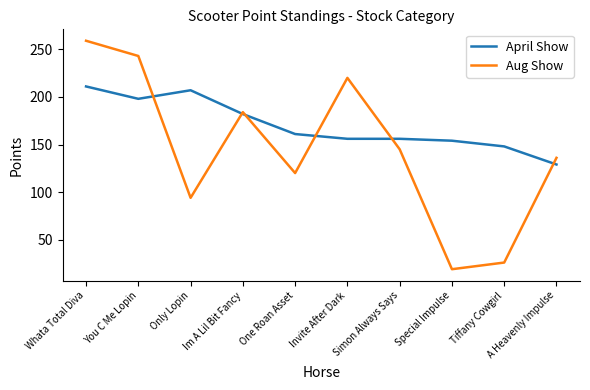

After their last crossing, which series has the higher values: Aug Show or April Show?

Aug Show